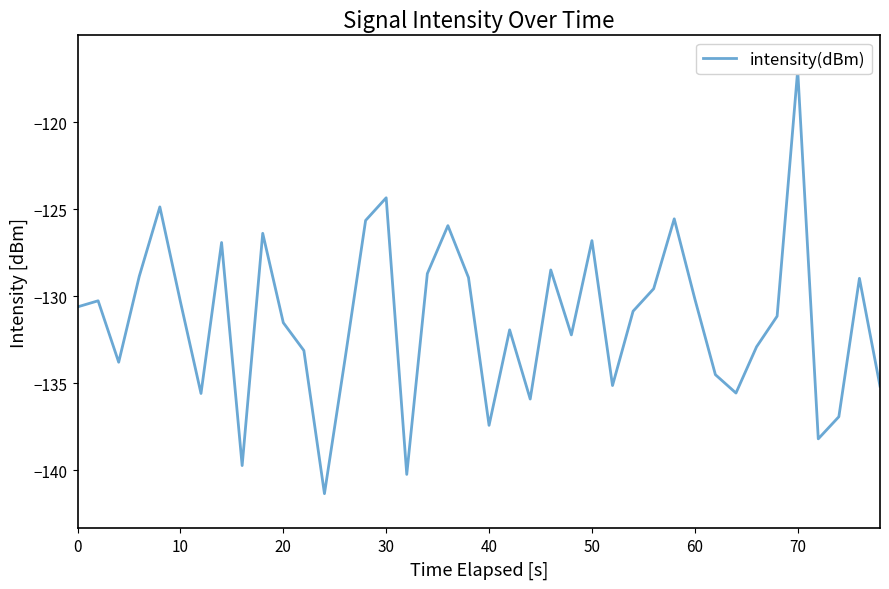

Does the chart display data point markers on the line(s)?

No